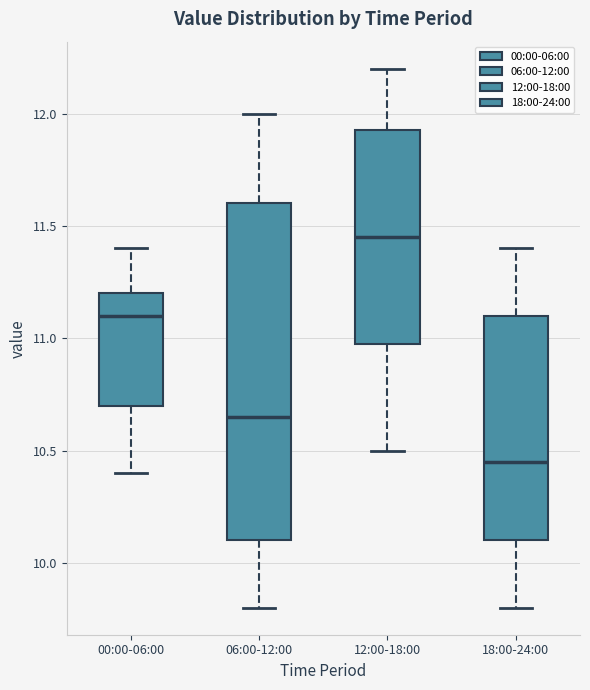

Which box has the highest median line?

12:00-18:00